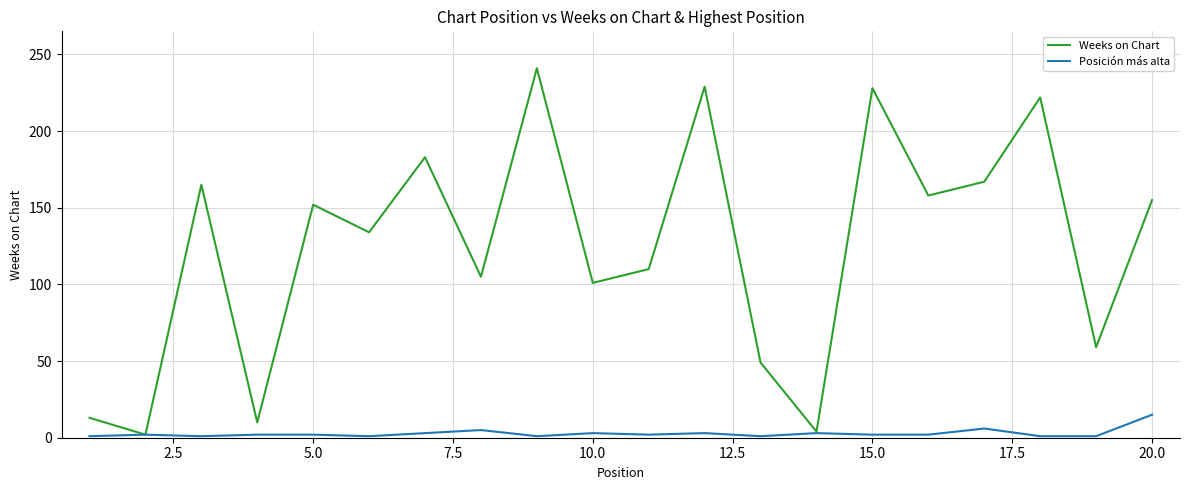

Which series has the widest spread of values?

Weeks on Chart